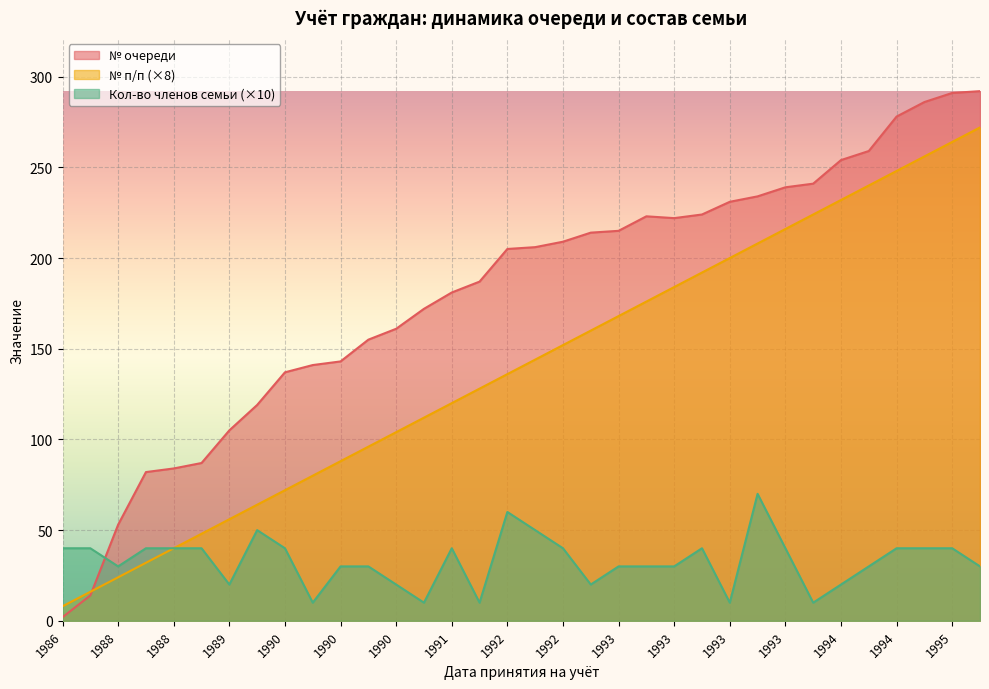

True or false: № очереди and Кол-во членов семьи intersect in this chart.

True